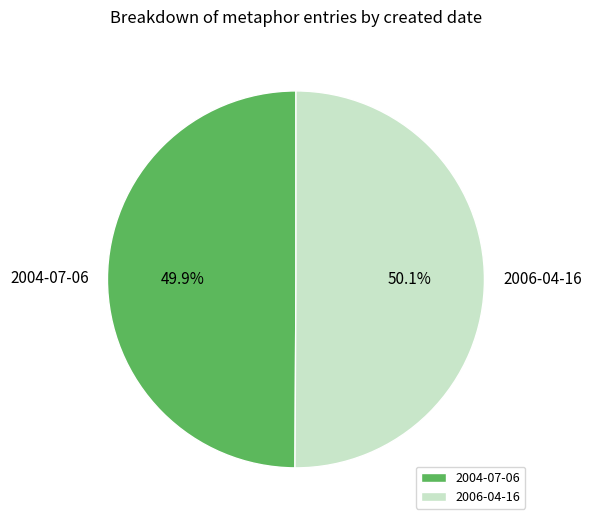

What is the ratio of the value at 2004-07-06 to the value at 2006-04-16?

1.0